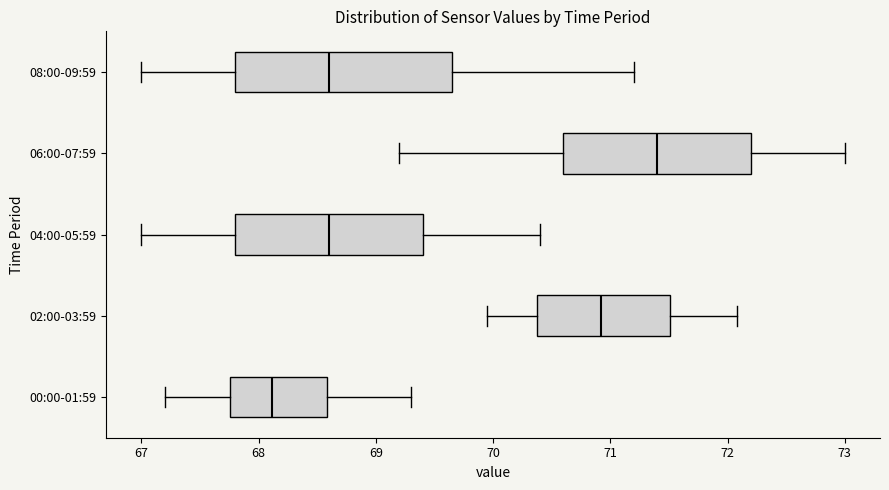

Which box is the widest, from its left edge to its right edge?

08:00-09:59